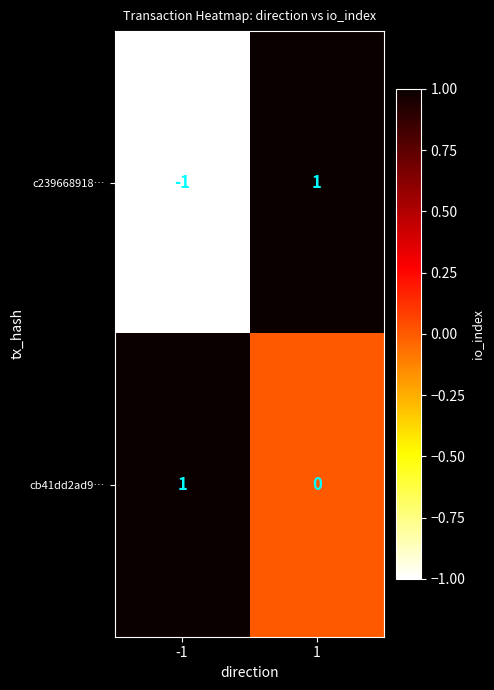

Rank the categories by cb41dd2ad9… value from lowest to highest.

1, -1